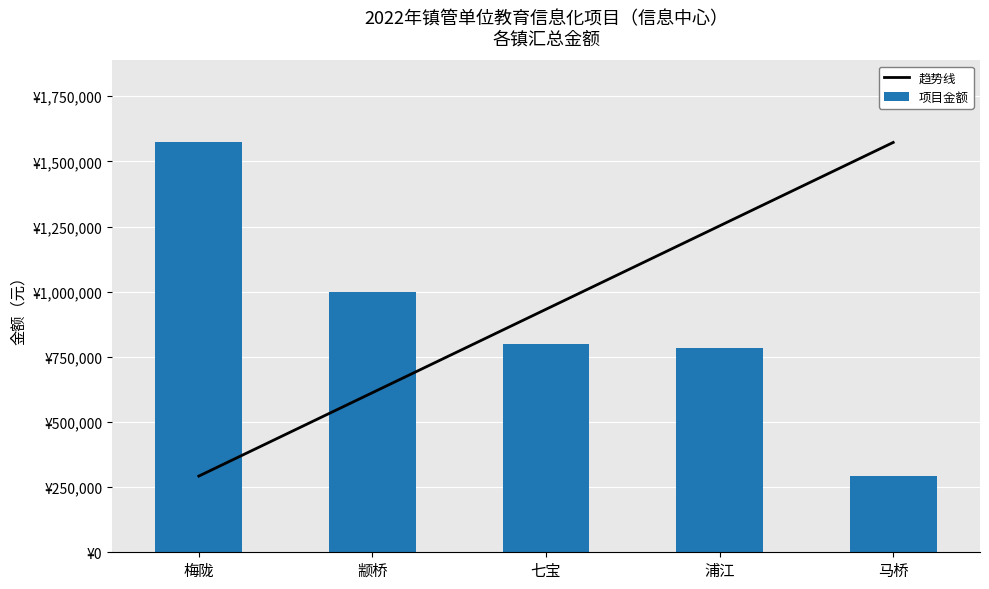

What is the difference between the maximum and minimum values in the 趋势线 series?

1280400